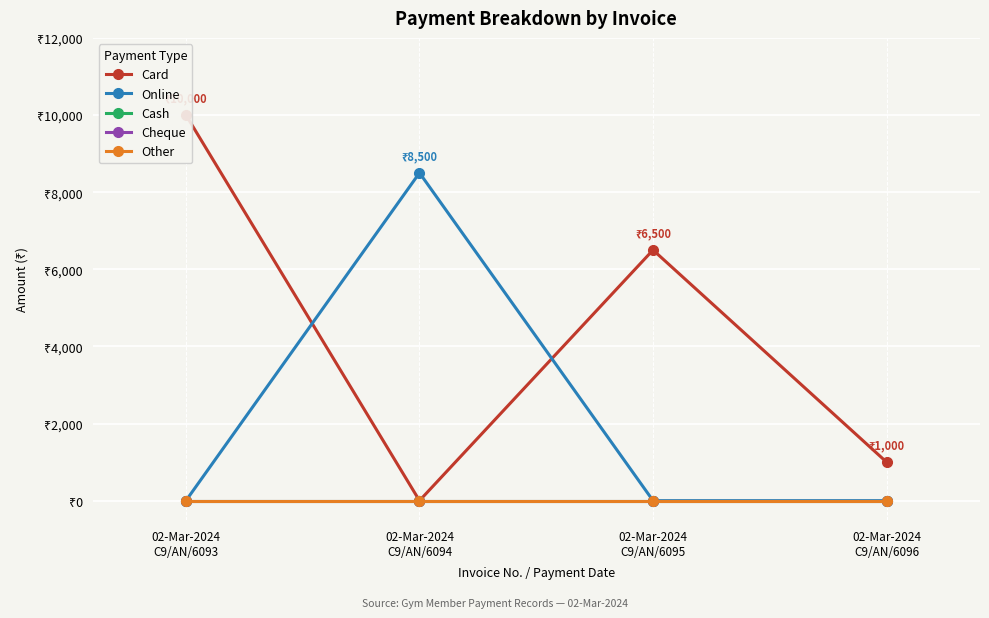

Which series has the largest total across all categories?

Card